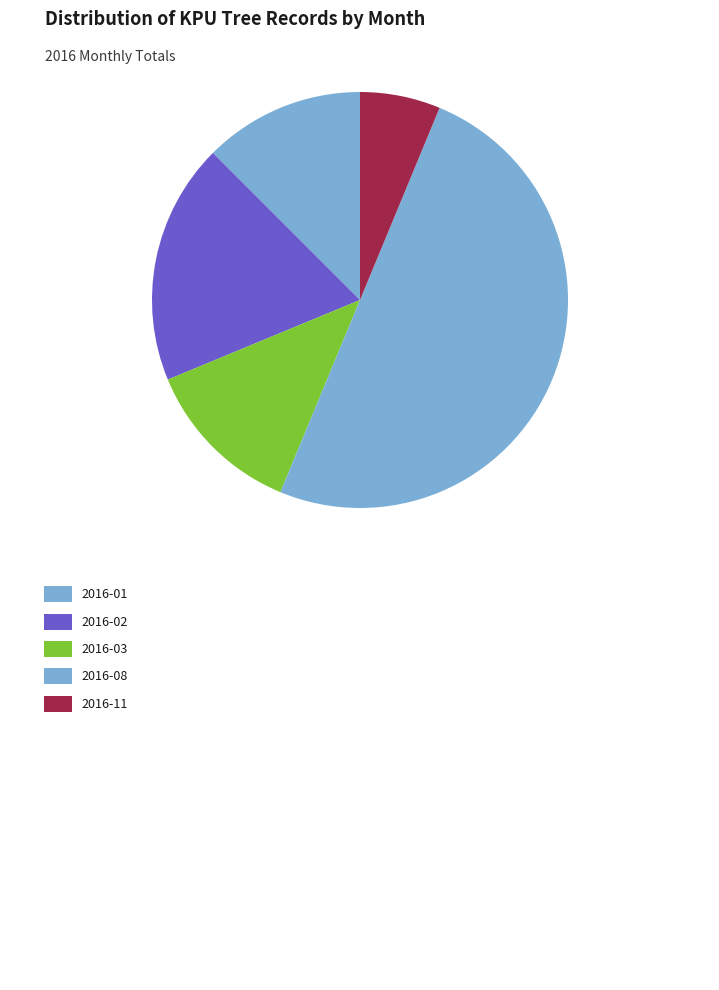

How many segments does this pie chart have?

5